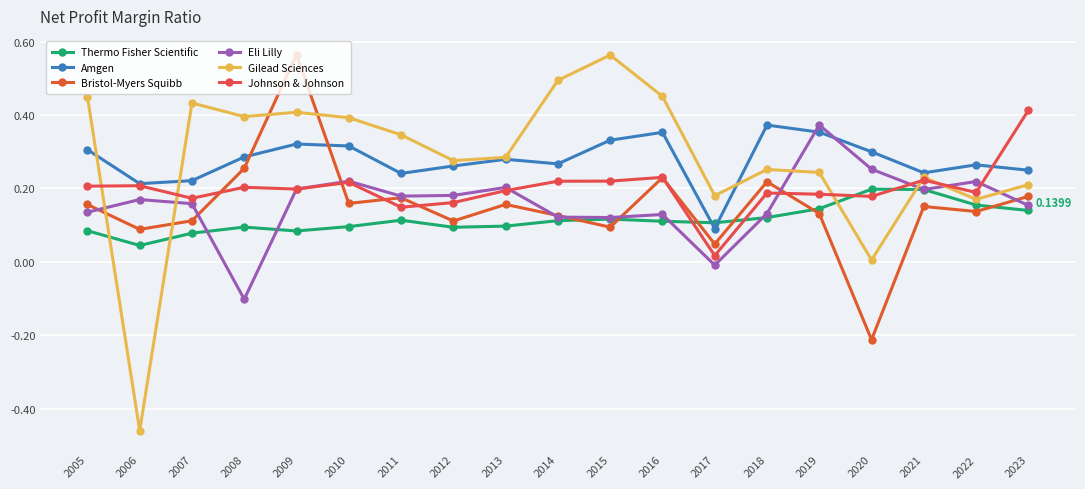

How many lines are shown in the chart?

6